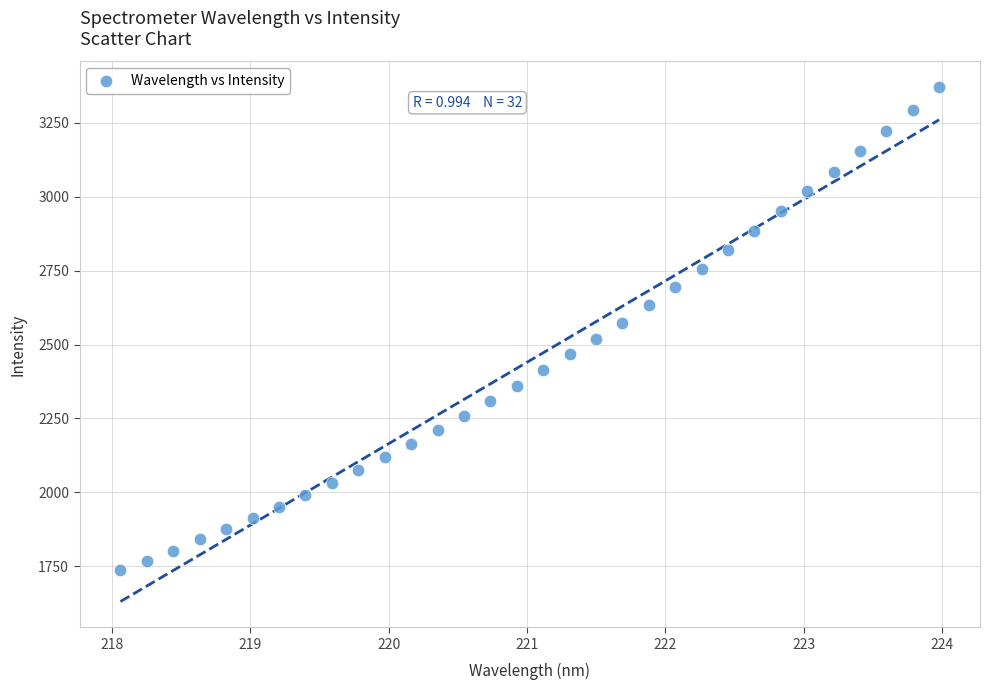

What is the range of X values (max minus min)?

5.9